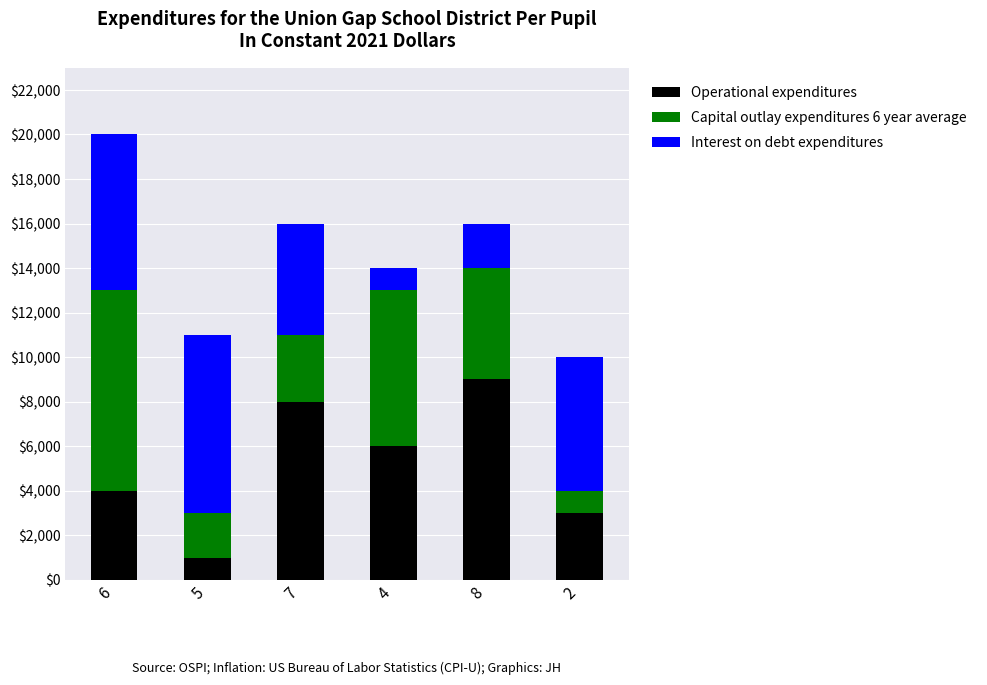

Reading left to right, list the values for the Operational expenditures series.

6=4000	5=1000	7=8000	4=6000	8=9000	2=3000